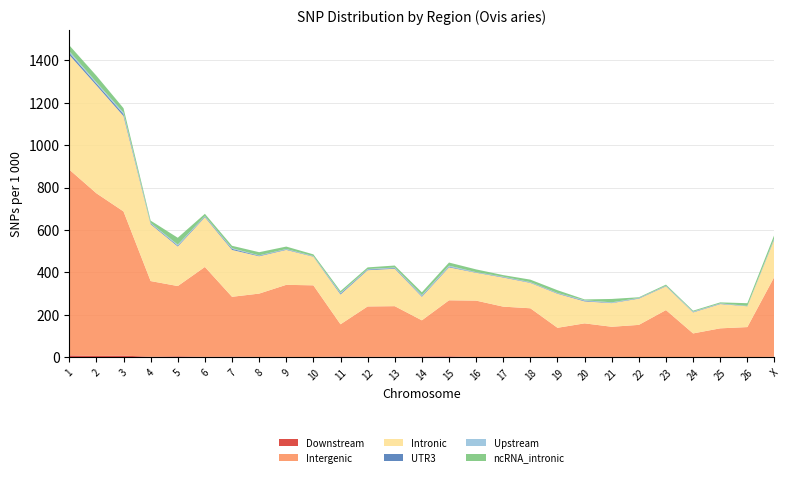

Reading left to right, what are all the values shown in this chart?

Downstream: 9404	6910	8339	3005	5028	2708	3703	2258	2363	1733	4420	2695	3148	4350	4895	1696	2231	2244	1845	2730	2628	1707	1560	2194	1620	979	3152
Intergenic: 875367	766155	679121	356598	331075	423309	281777	298284	339462	337754	151602	237287	238186	170337	264074	265788	236844	229187	137632	157589	141636	151495	221352	110767	135285	141833	377446
Intronic: 540226	508756	449290	267579	186244	234127	220799	175831	164481	134925	140213	170724	176287	110892	155314	131174	137089	119551	160380	103514	111397	123580	111729	98977	114277	98033	177016
UTR3: 9964	8187	9080	3768	4274	3236	4973	2879	2384	1736	4647	3370	3201	3833	3255	1640	2374	1951	2247	3063	1689	2178	1874	2014	2013	1119	3295
Upstream: 7538	5678	6985	2484	4485	2217	3021	1587	1679	1327	3278	2008	2520	3719	4493	1237	1587	1711	1554	2353	2007	1275	1123	1864	1275	791	2592
ncRNA_intronic: 27607	31273	20883	10763	32467	10786	11448	14675	11699	7817	8357	7862	9389	13485	14755	13019	7465	11628	12813	3852	15938	3046	5247	4349	4728	12563	15758